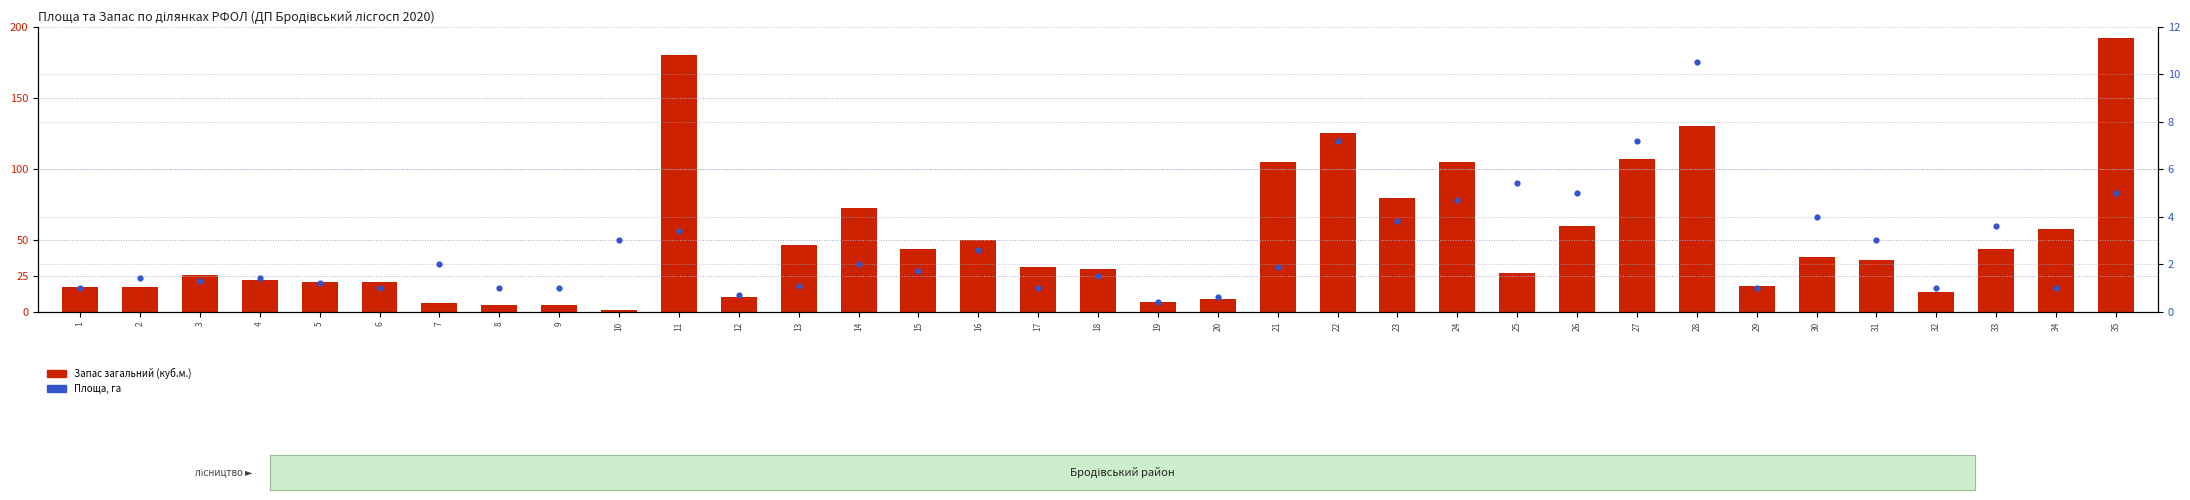

Which series reaches the minimum Y coordinate?

Площа, га